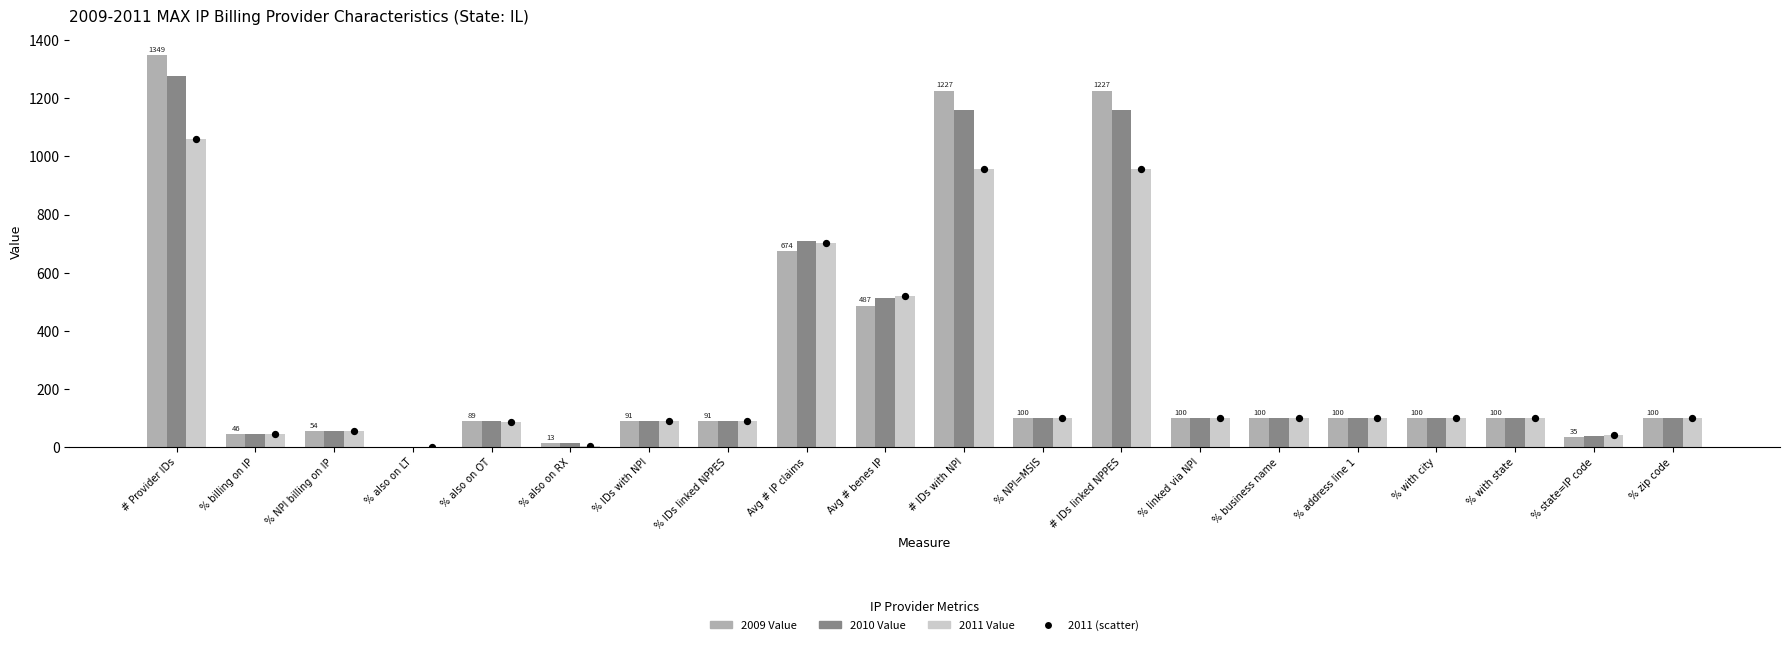

What is the total value across all series at Avg # benes IP?

2040.7